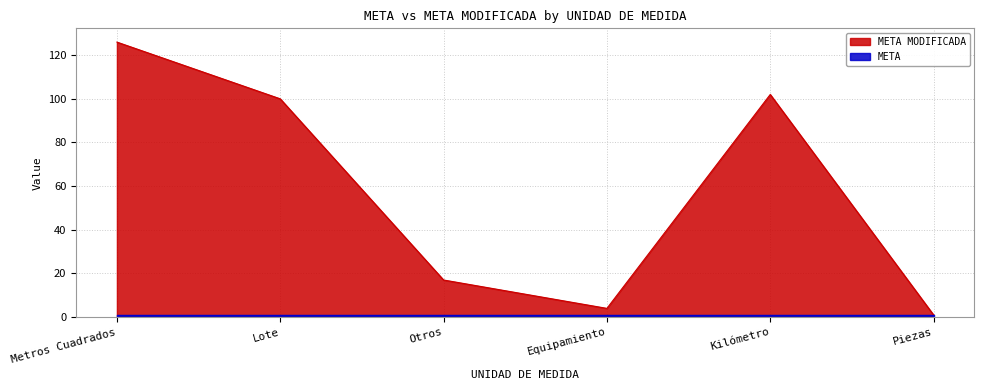

List the labels in order of value, largest first.

Metros Cuadrados, Kilómetro, Lote, Otros, Equipamiento, Piezas